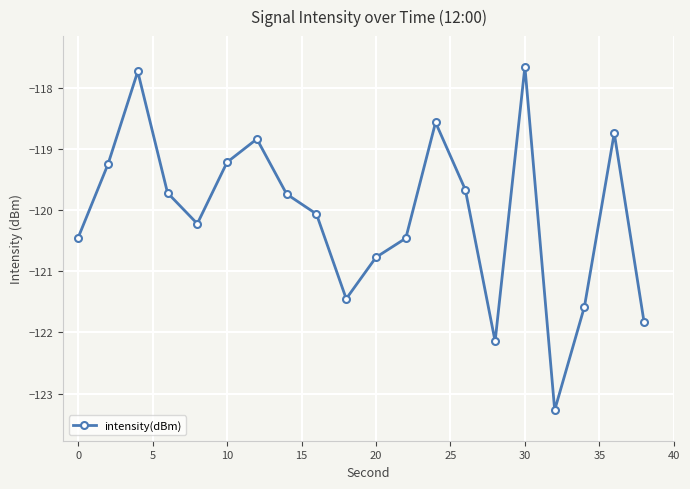

What is the sum of all values?

-2401.4